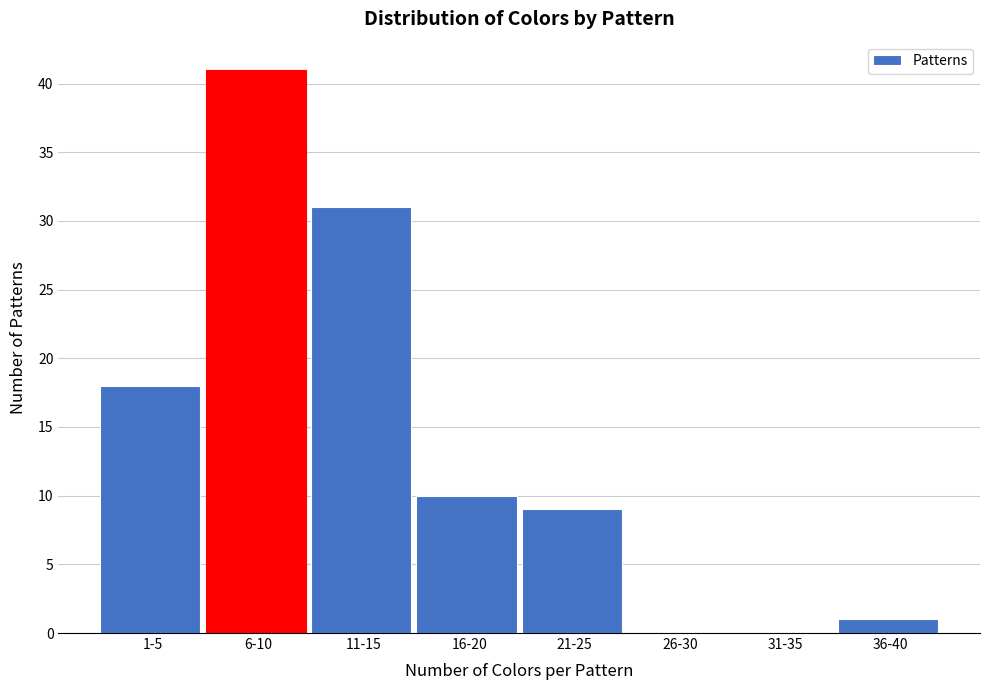

Reading left to right, transcribe all the data shown in this chart.

1-5=18	6-10=41	11-15=31	16-20=10	21-25=9	26-30=0	31-35=0	36-40=1